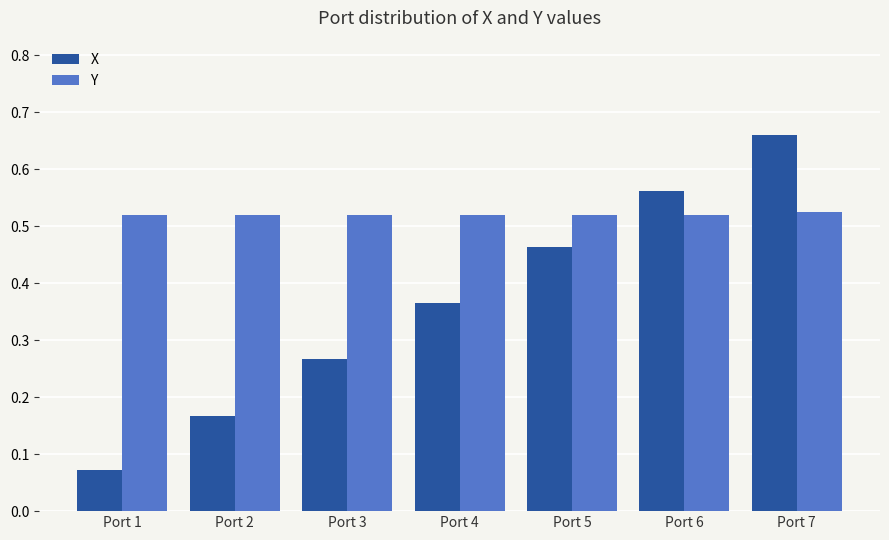

Which series has the widest spread of values?

X